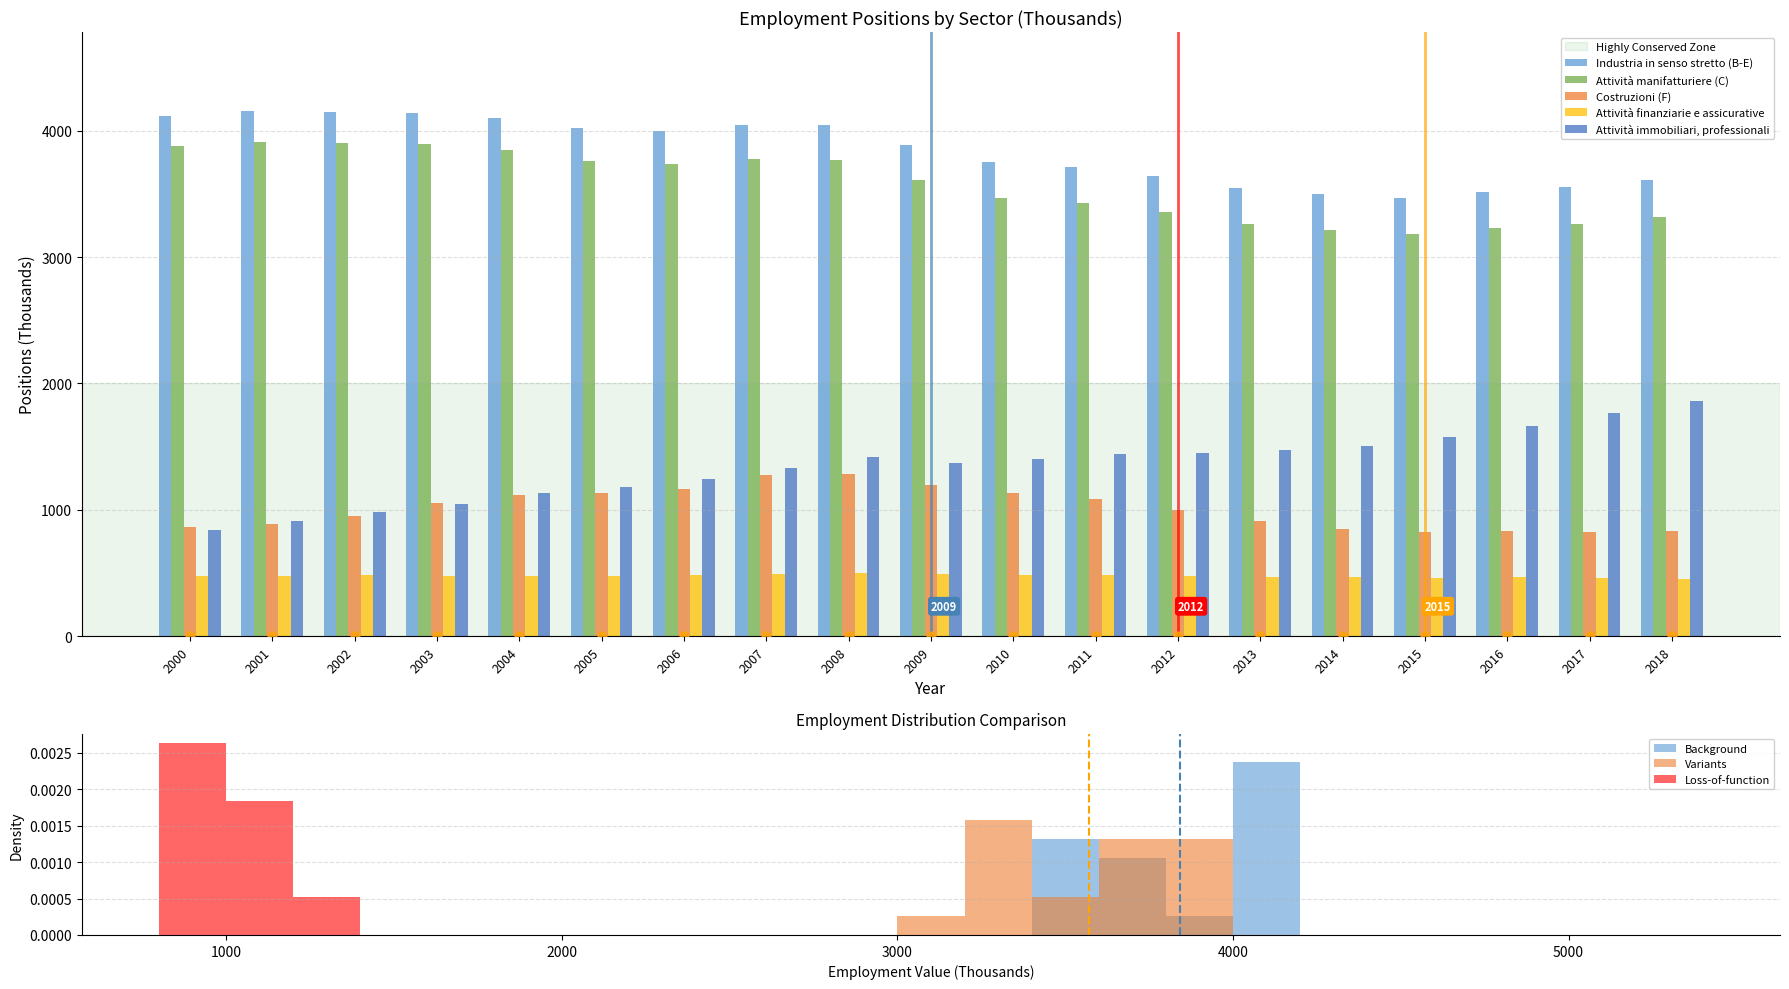

At which category is the sum across all series the highest?

2008